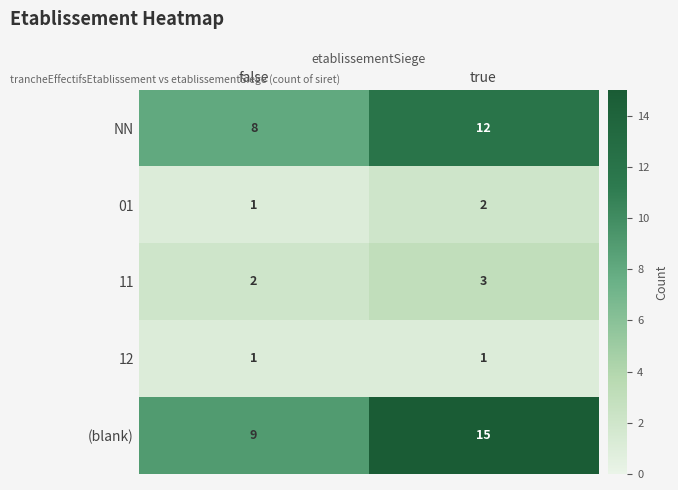

Reading left to right, transcribe all the data shown in this chart.

NN: false=8	true=12
01: false=1	true=2
11: false=2	true=3
12: false=1	true=1
(blank): false=9	true=15